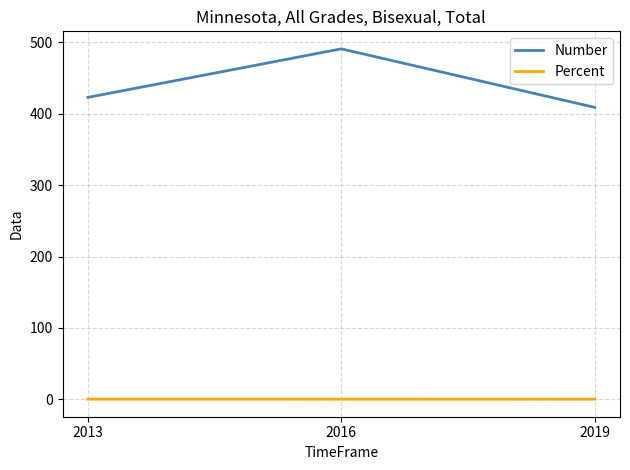

What is the total value across all series at 2016?

491.1